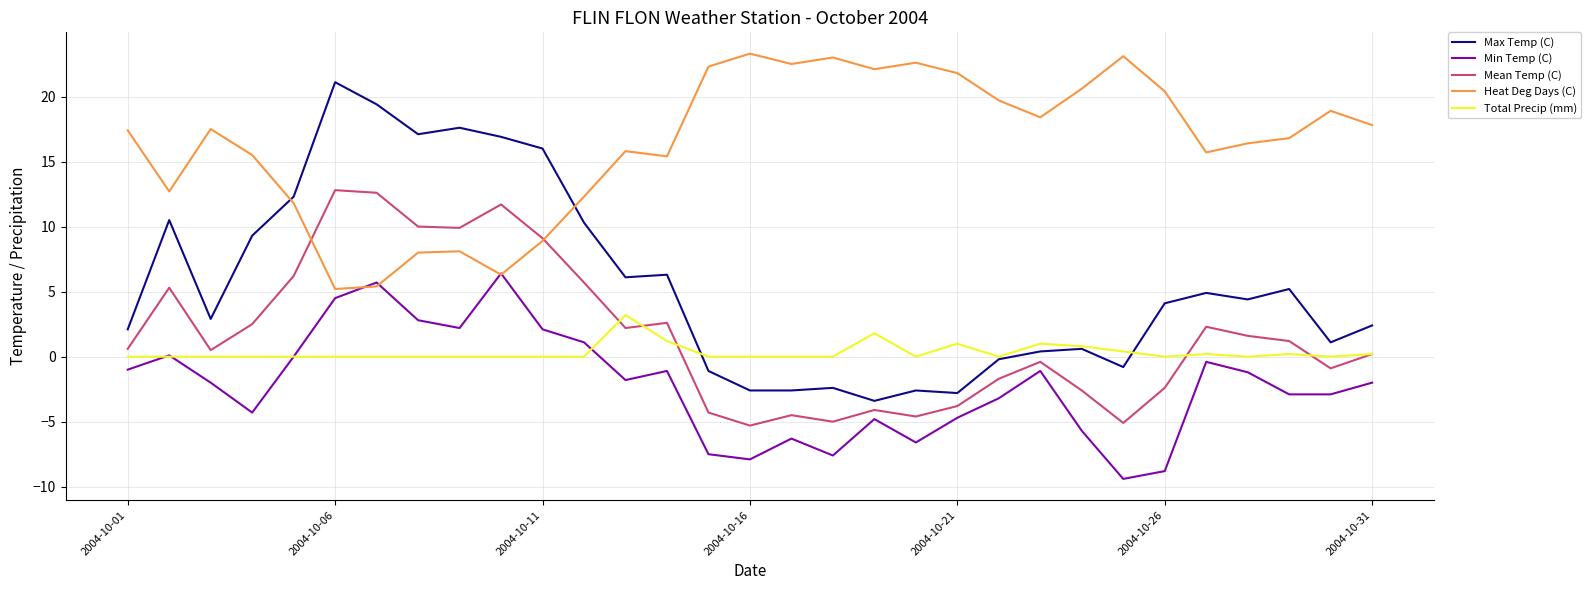

List the series in order of their peak value, lowest first.

Total Precip (mm), Min Temp (C), Mean Temp (C), Max Temp (C), Heat Deg Days (C)